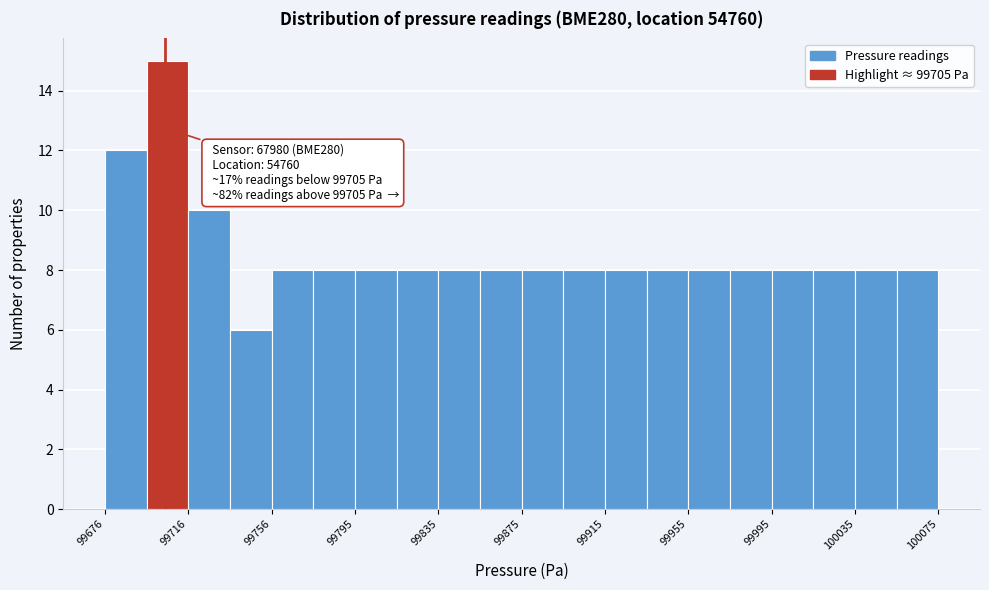

Around what value on the x-axis is the tallest bar? Give the approximate position of its centre, as read against the axis.

99705